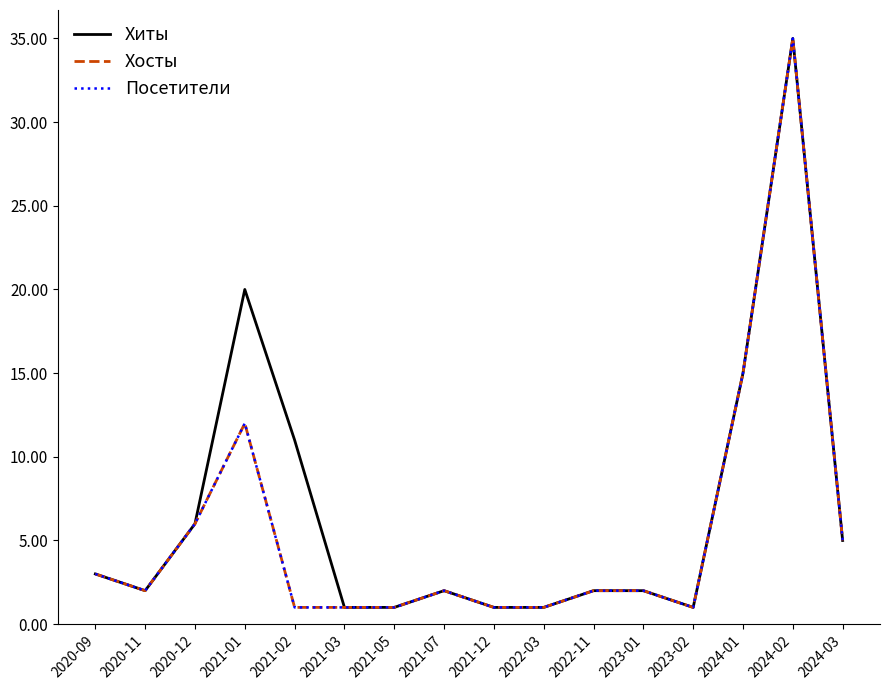

True or false: Хосты and Посетители cross at least once.

False